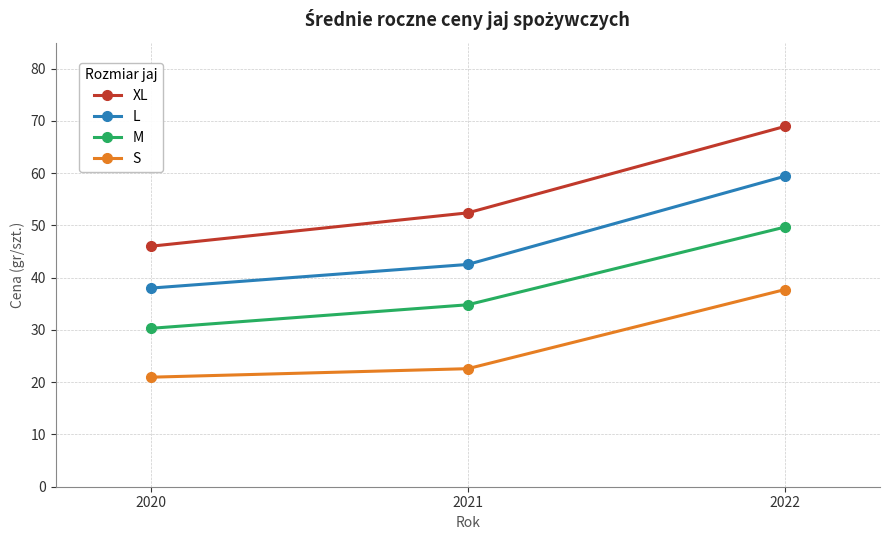

How many lines are shown in the chart?

4